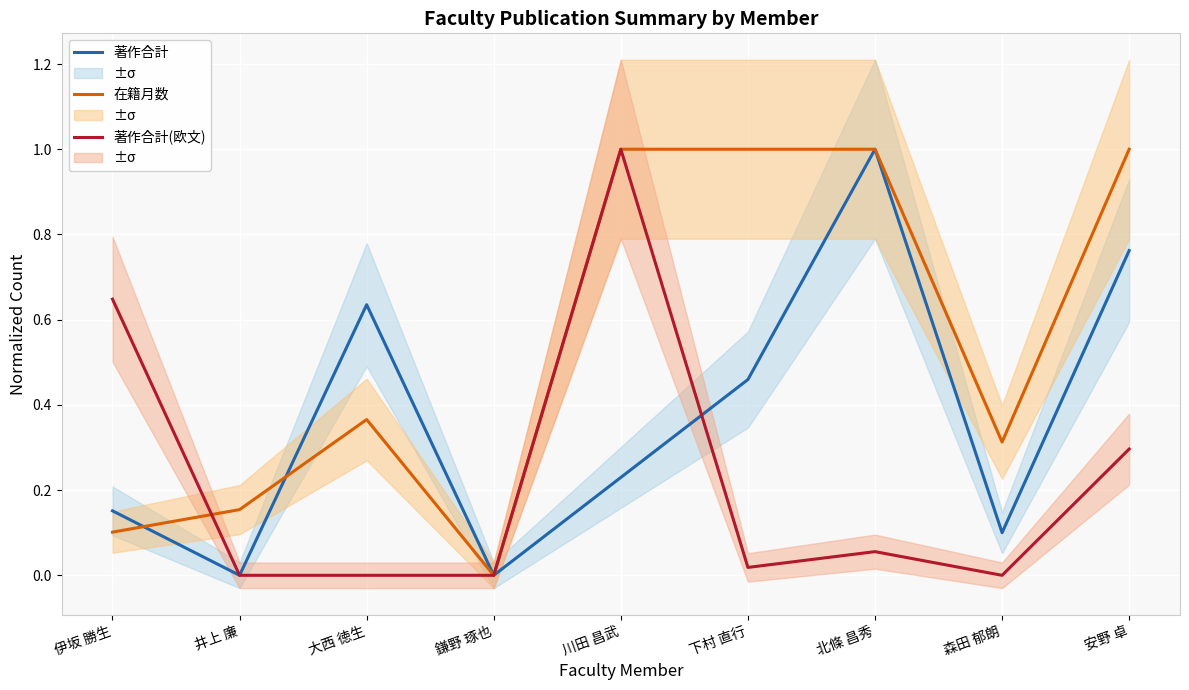

What is the label of the 1st point from the left?

伊坂 勝生